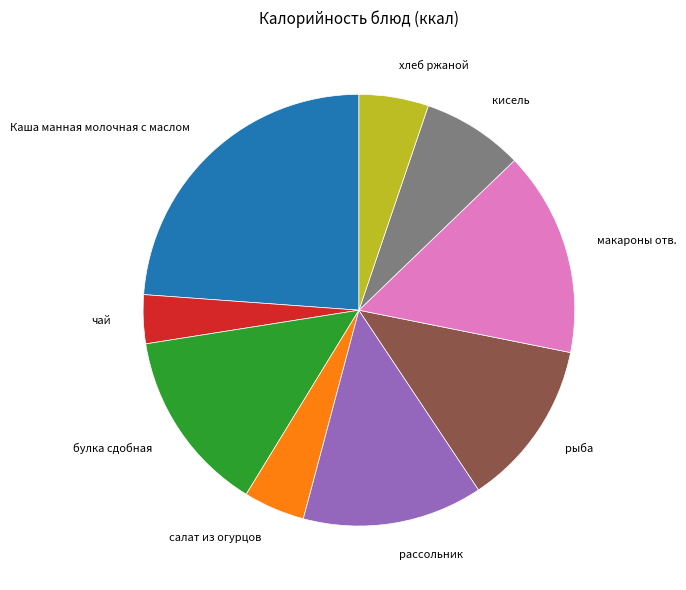

Is the sum of хлеб ржаной and макароны отв. greater than half?

No